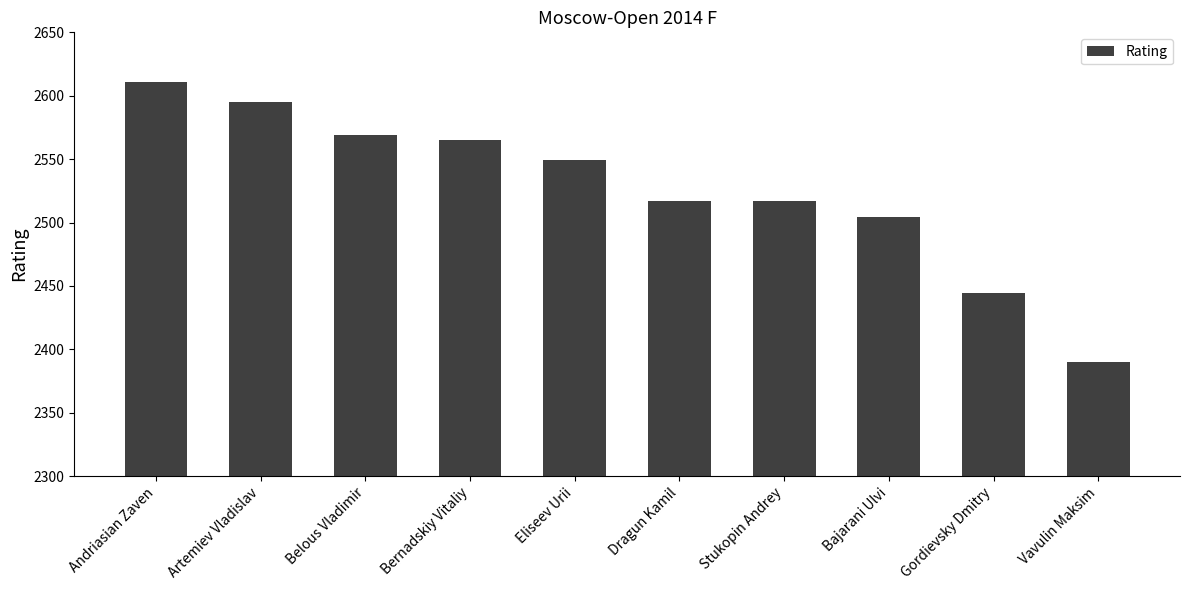

What is the maximum value shown in the chart?

2611